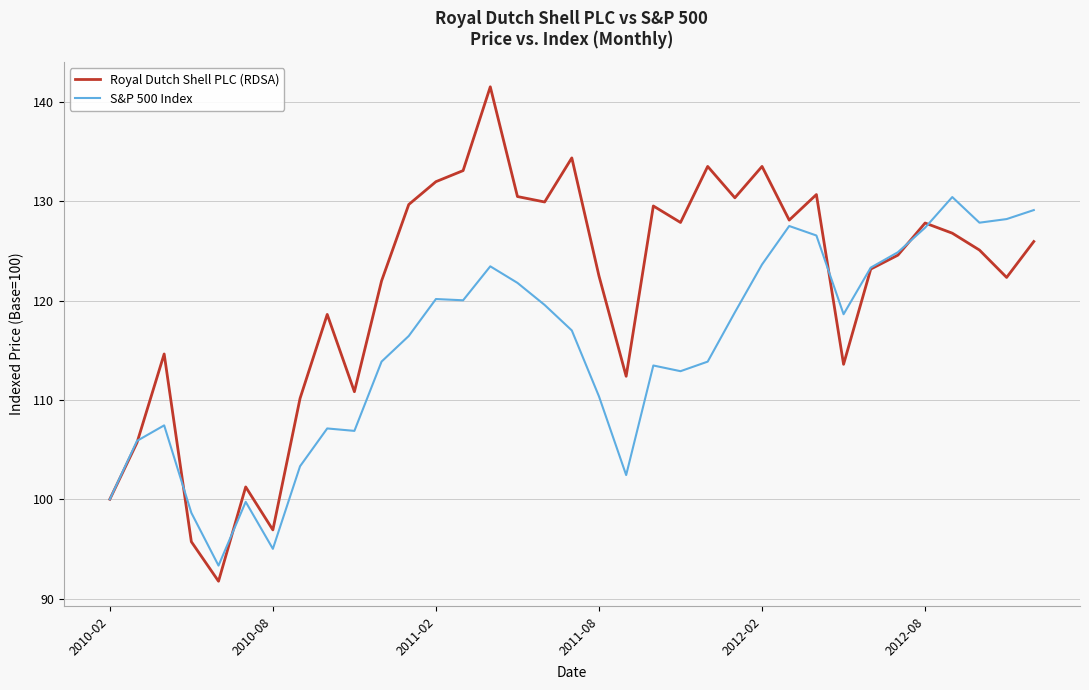

Which series has the widest spread of values?

Royal Dutch Shell PLC (RDSA)